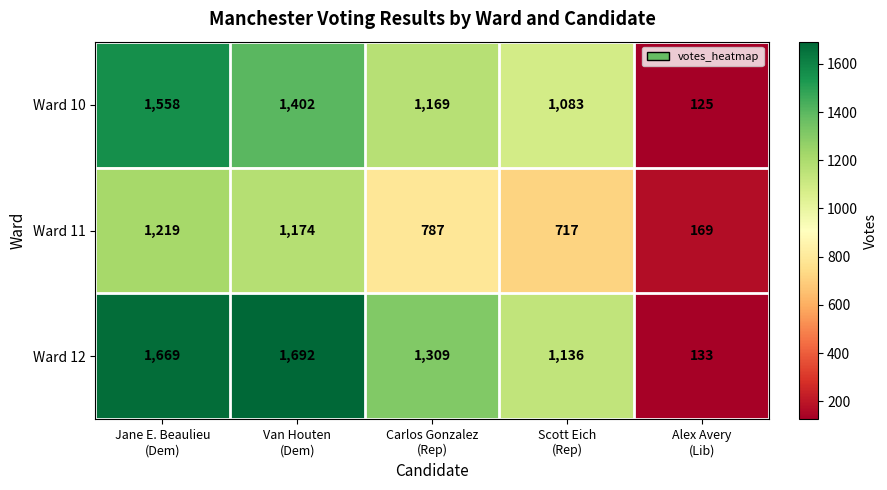

What is the difference between the second highest and second lowest values in the Ward 11 series?

457